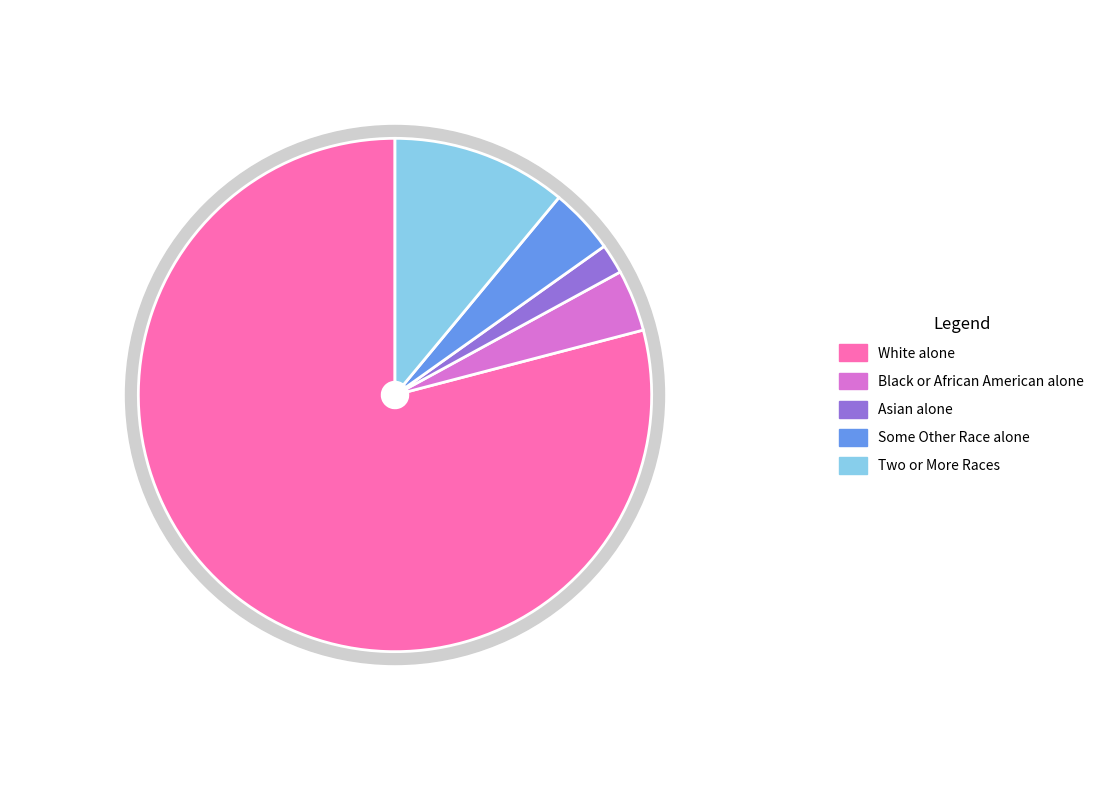

Is there any slice that represents more than half of the pie?

Yes